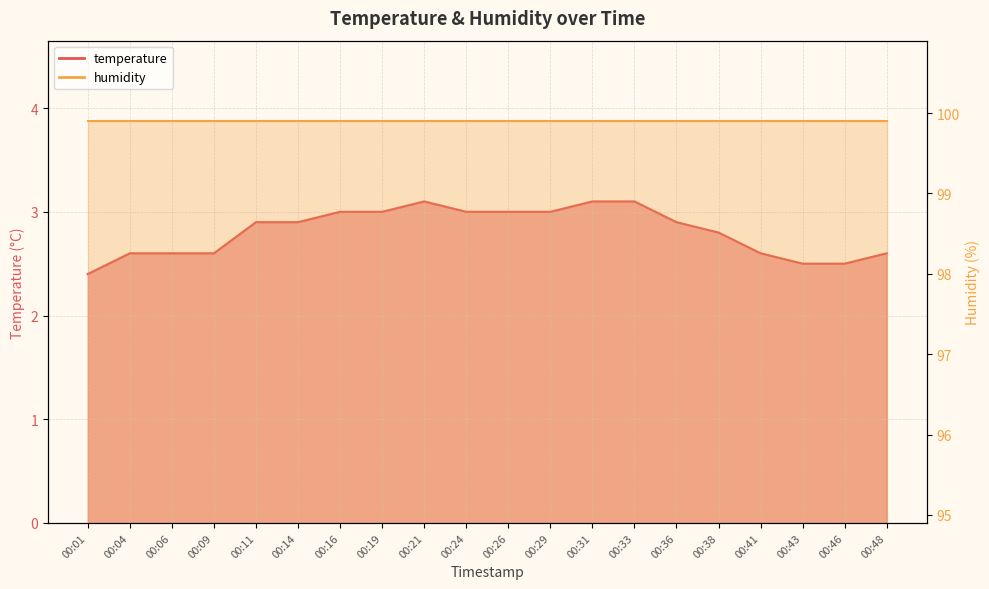

List the labels in order of value, largest first.

00:21, 00:31, 00:33, 00:16, 00:19, 00:24, 00:26, 00:29, 00:11, 00:14, 00:36, 00:38, 00:04, 00:06, 00:09, 00:41, 00:48, 00:43, 00:46, 00:01